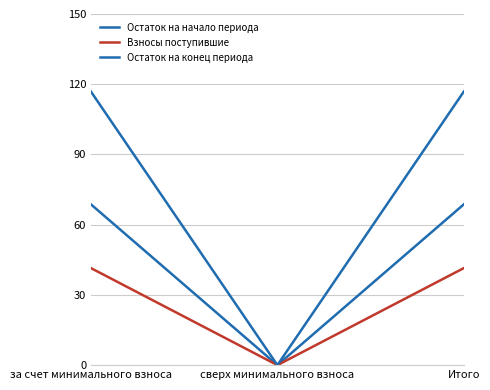

How many lines are shown in the chart?

3